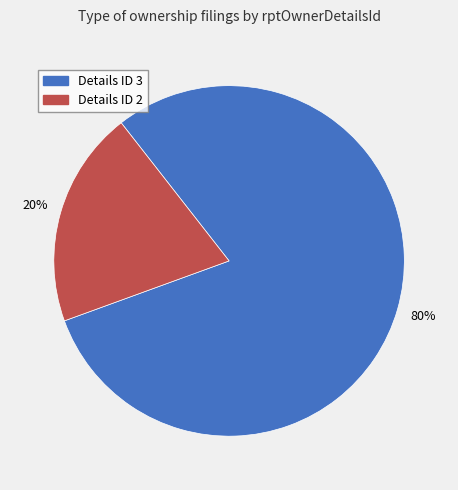

Which has a higher value, Details ID 2 or Details ID 3?

Details ID 3